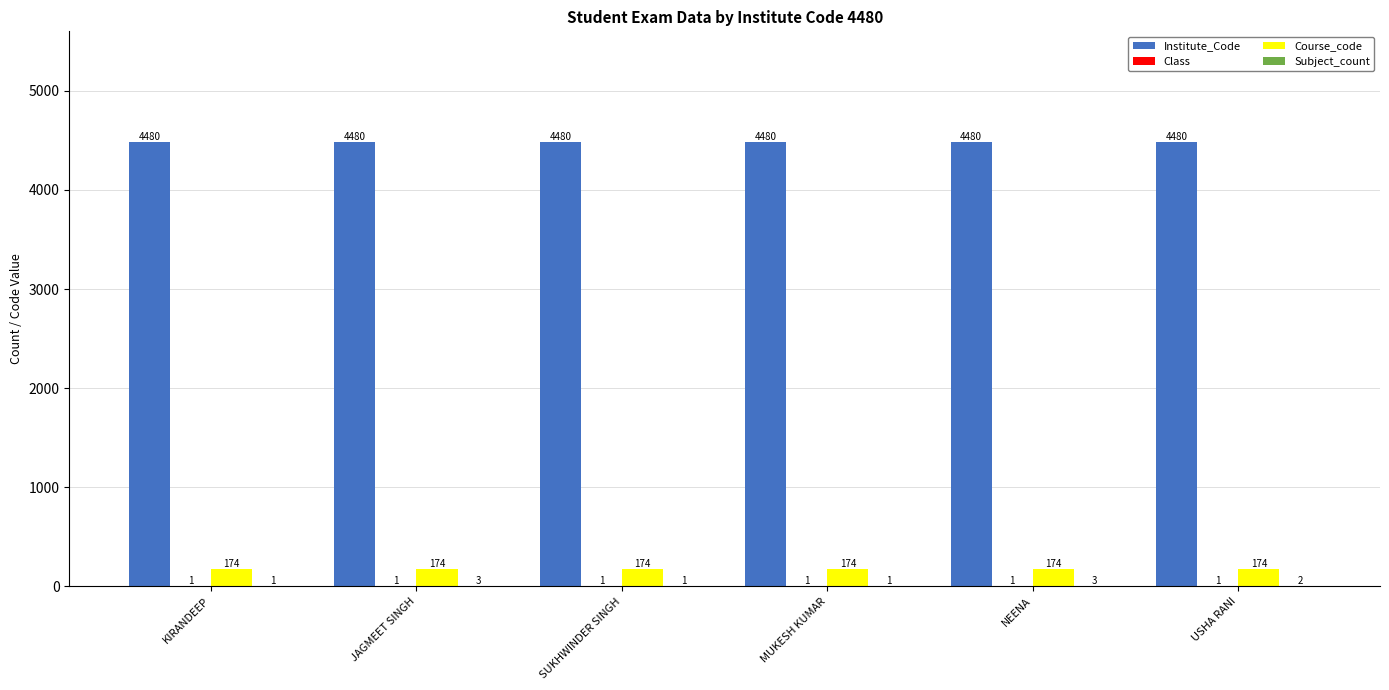

How many distinct data groups are displayed?

4